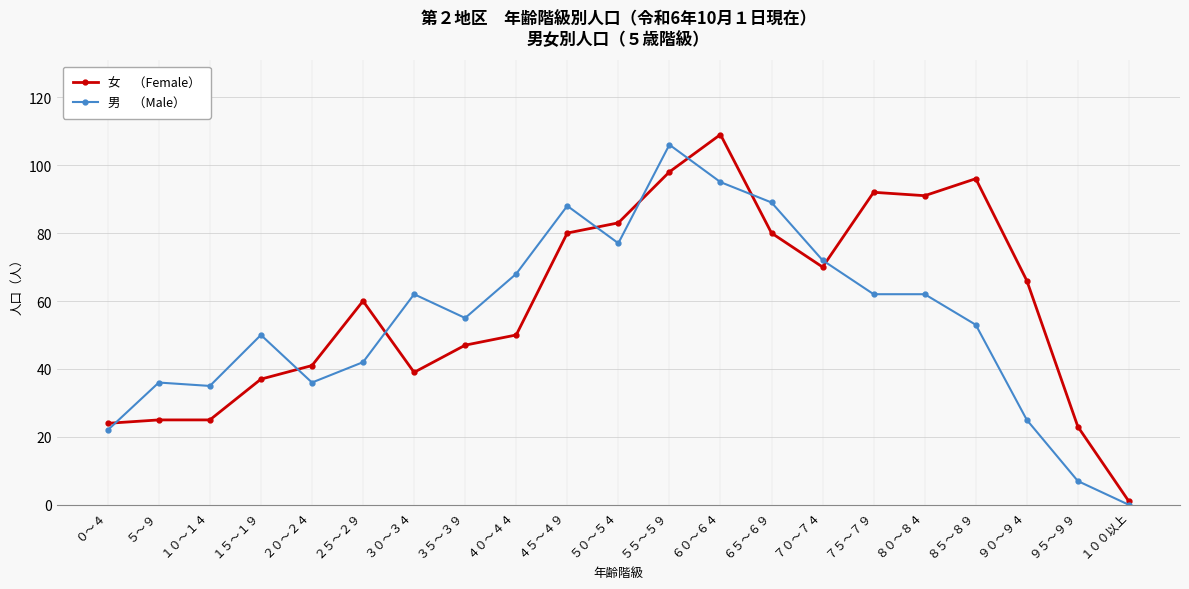

Which label corresponds to the largest value in the chart?

６０～６４